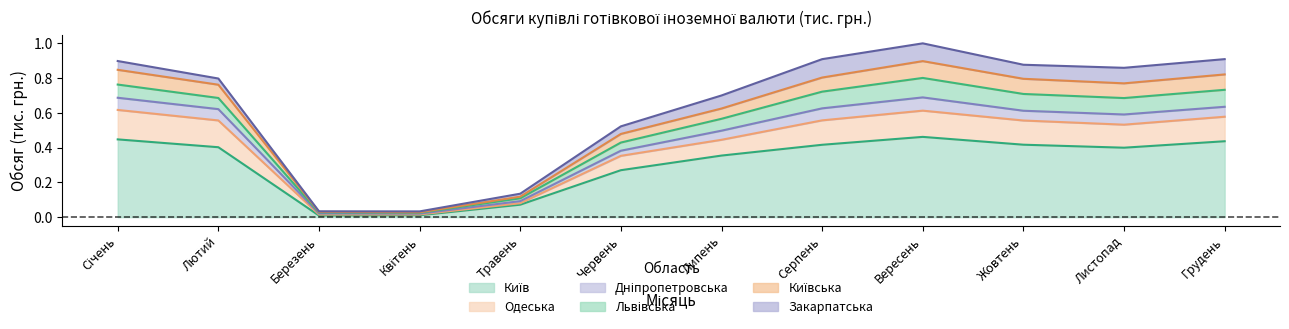

What is the total value across all series at Лютий?

0.8